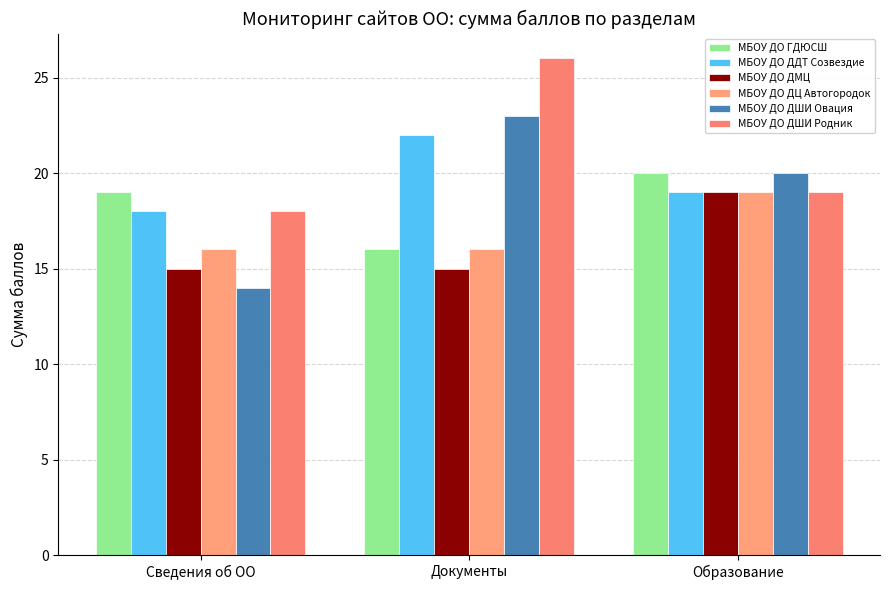

Is the value of МБОУ ДО ДЦ Автогородок at Образование greater than the value of МБОУ ДО ДДТ Созвездие at Документы?

No